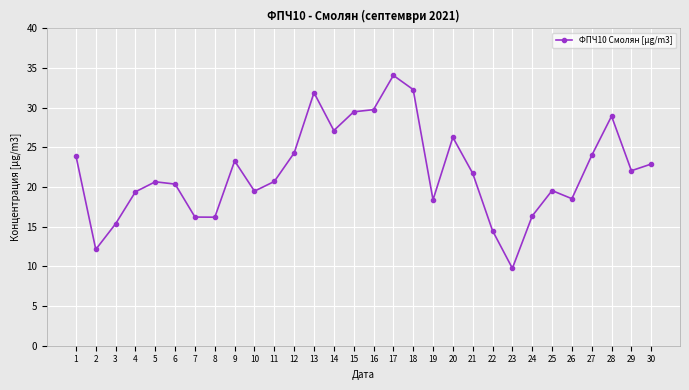

What is the value of the 6th point from the left?

20.4